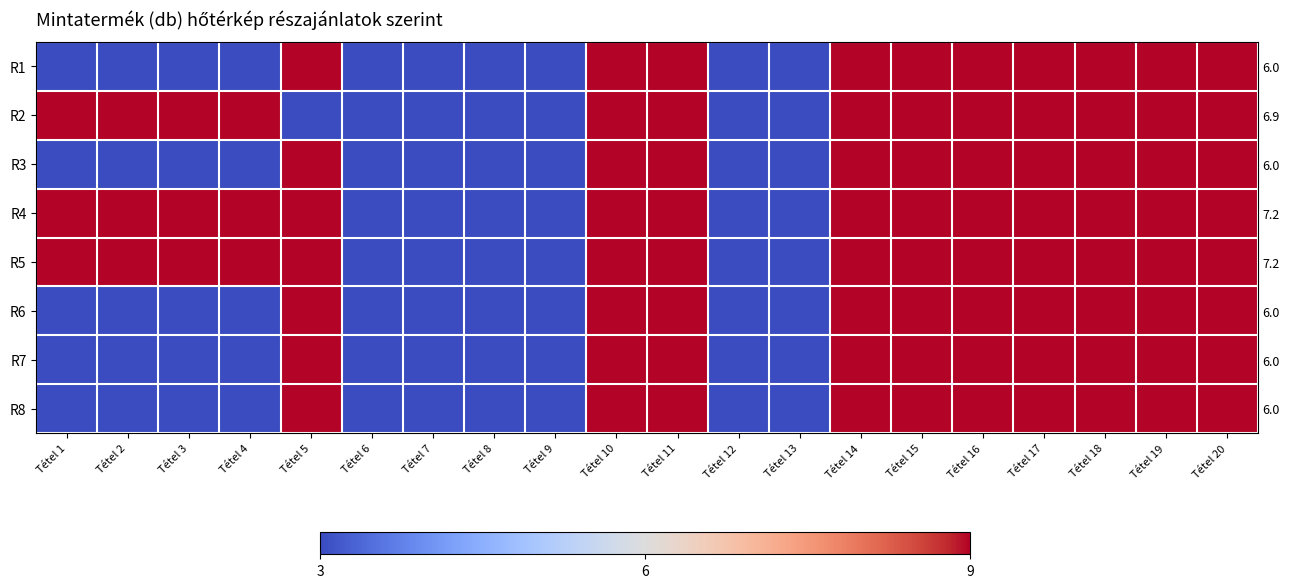

Which category has the lowest value in the R8 series?

Tétel 1